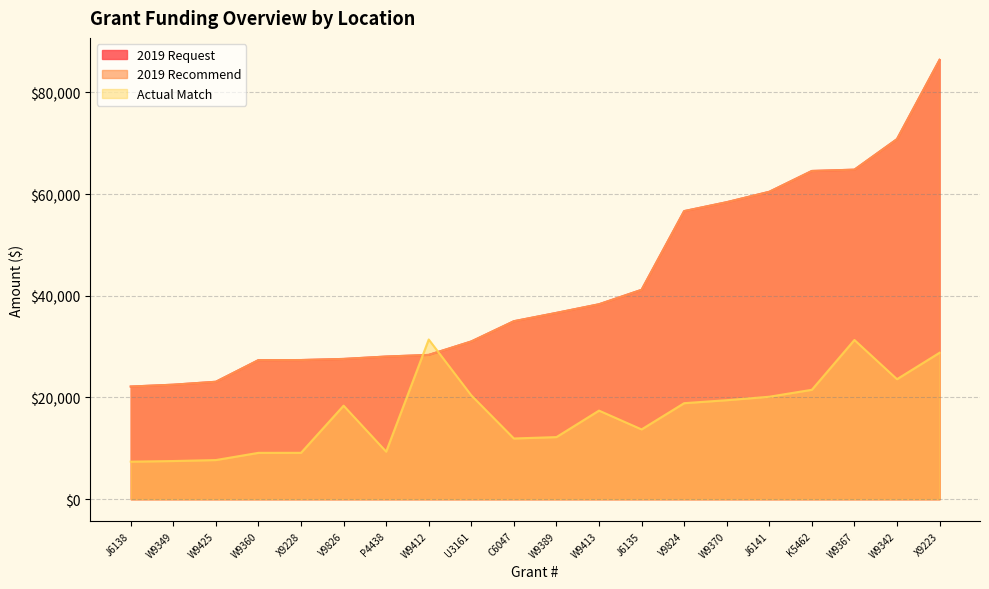

What is the minimum value for 2019 Request?

22155